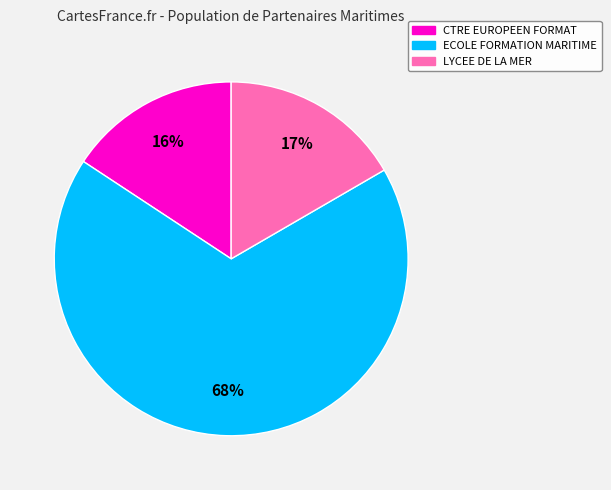

Count the number of slices in the pie.

3